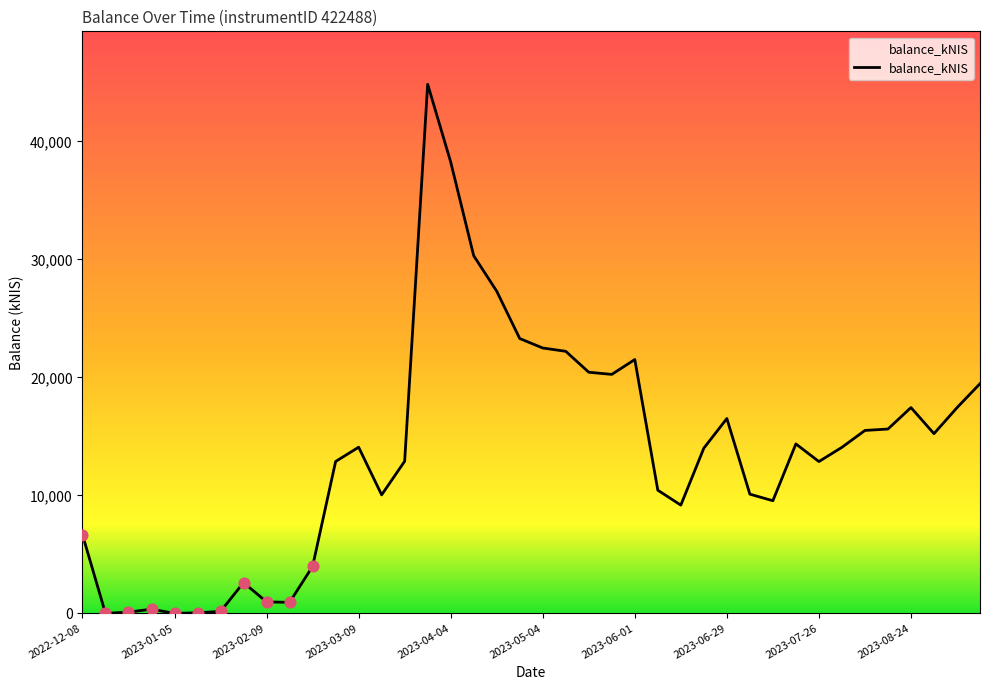

What is the greatest value displayed?

44836.7